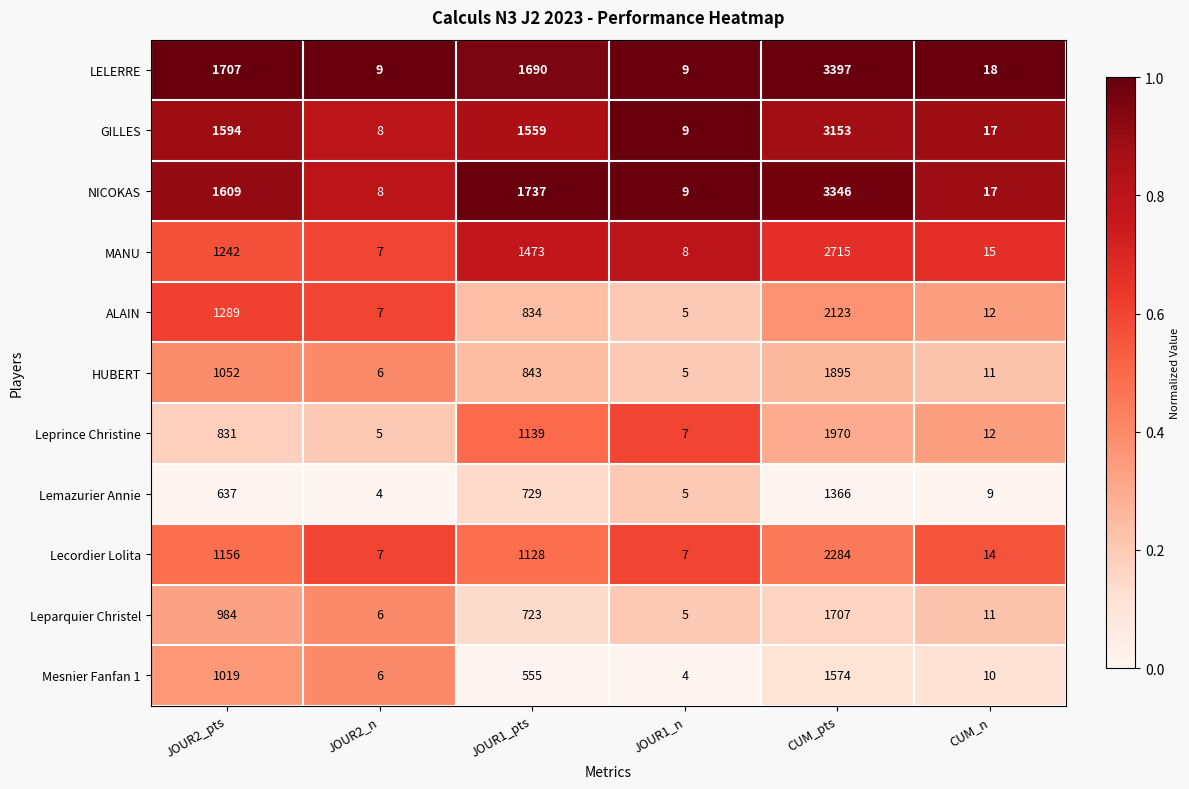

What is the spread (max minus min) of values at JOUR2_pts?

1070